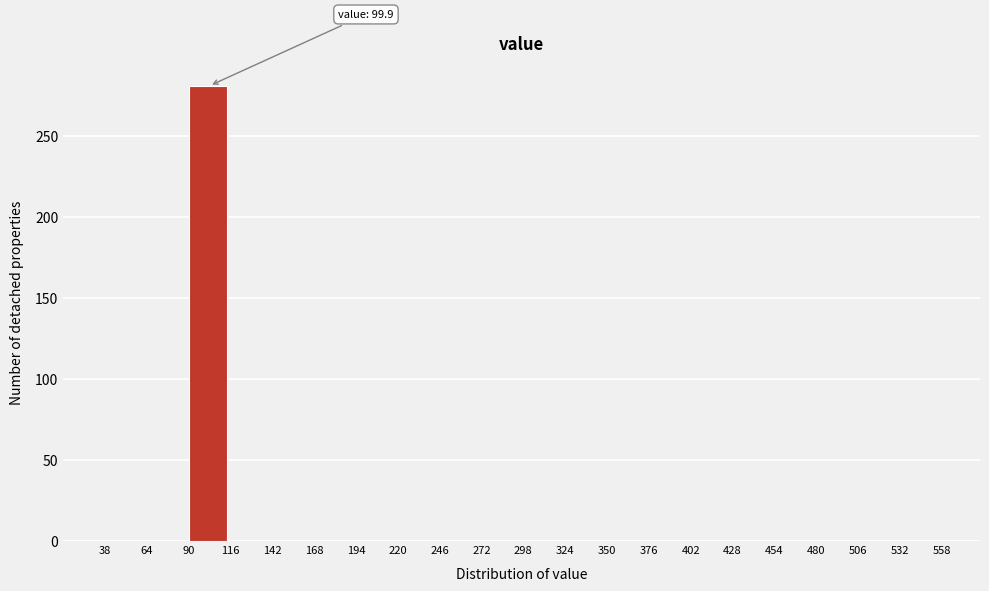

Which range on the x-axis has the tallest bar?

90 to 116